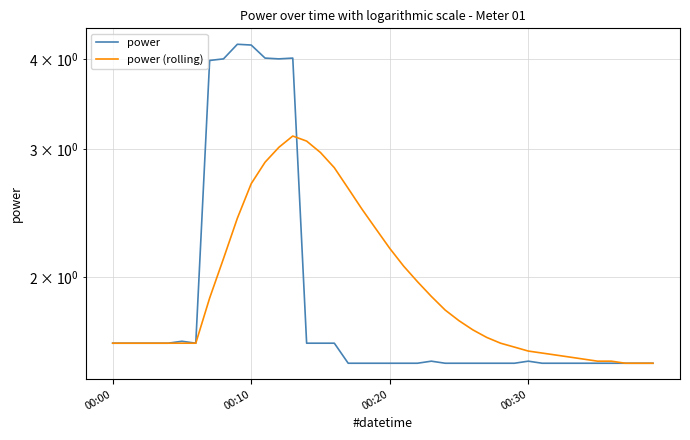

List the series in order of their overall mean, highest first.

power, power (rolling)